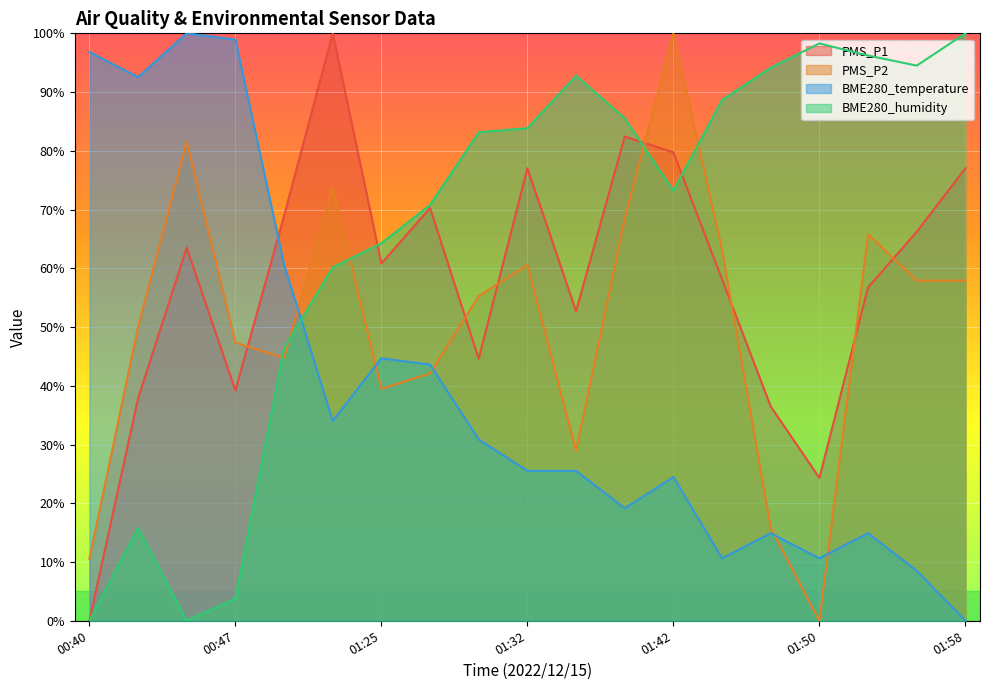

Which series has the largest range (max minus min)?

PMS_P1